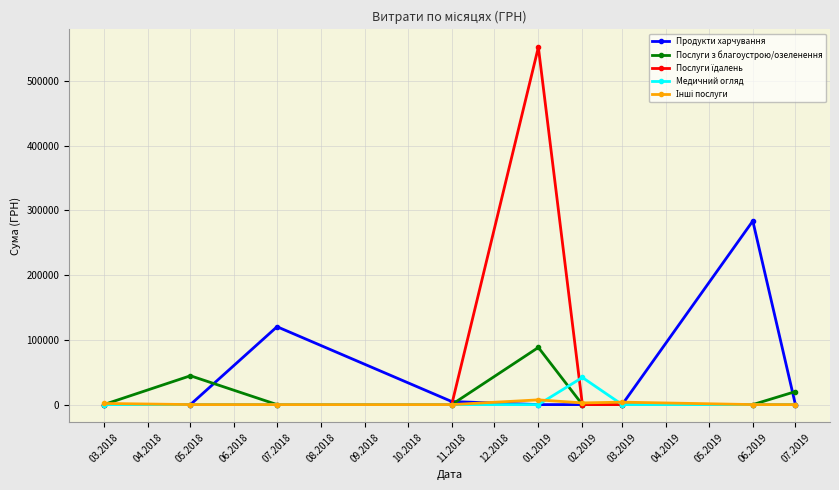

Where is the first local maximum for Продукти харчування?

07.2018